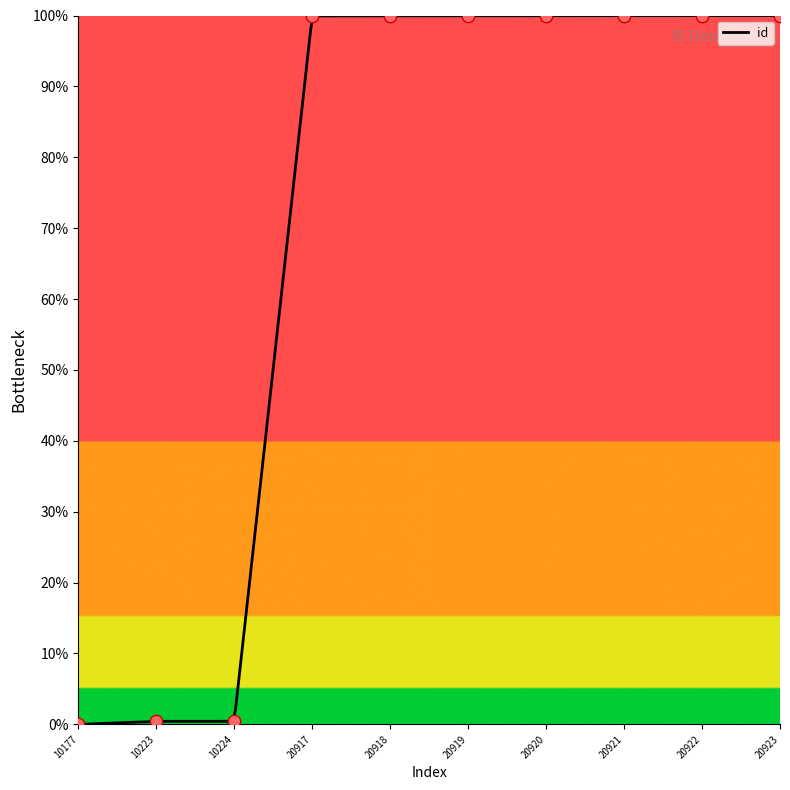

What is the ratio of the value at 20923 to the value at 20918?

1.0